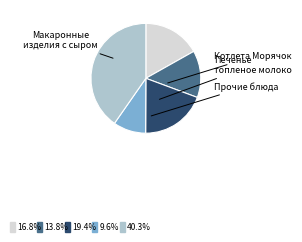

Is there any slice that represents more than half of the pie?

No